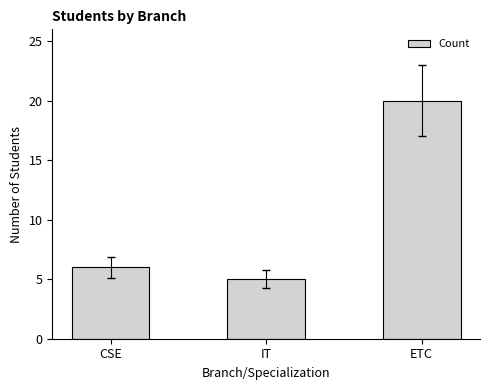

How many data points does each series have?

3